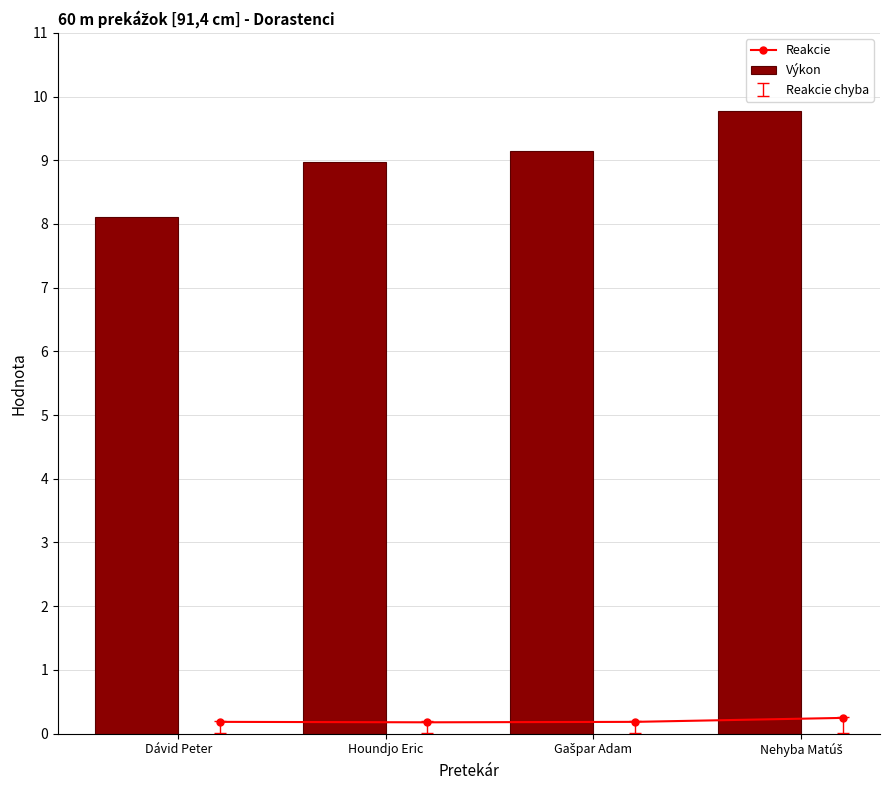

Count the Reakcie values in the range 0 to 1.

4